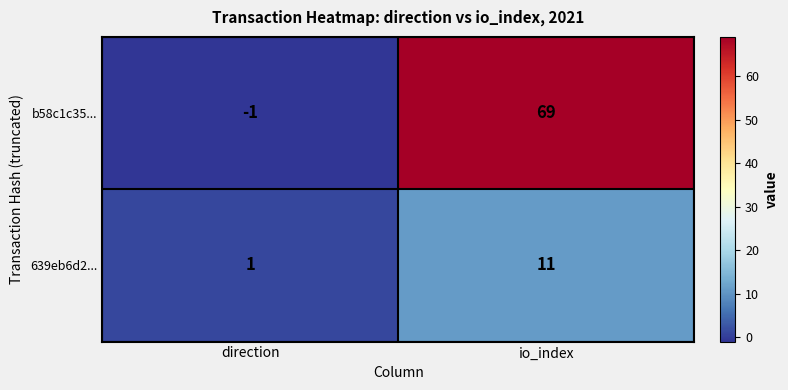

Where is b58c1c35... nearest to the value 34?

direction